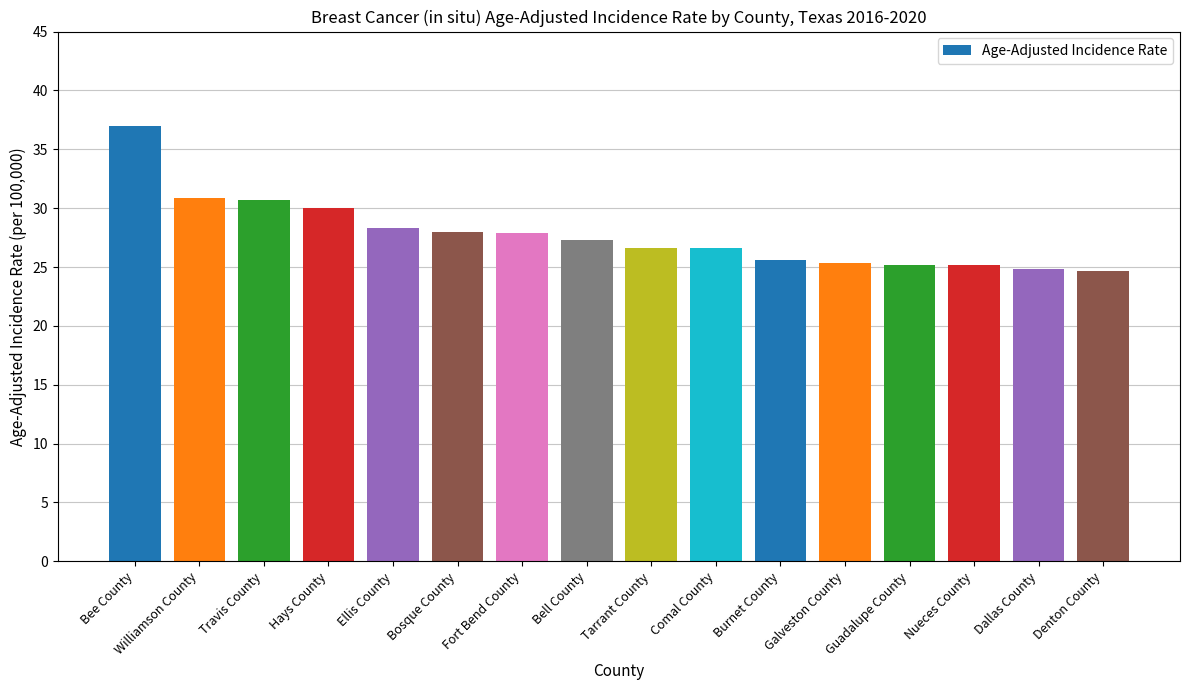

Approximately how many times larger is the value at Williamson County compared to Hays County?

1.0